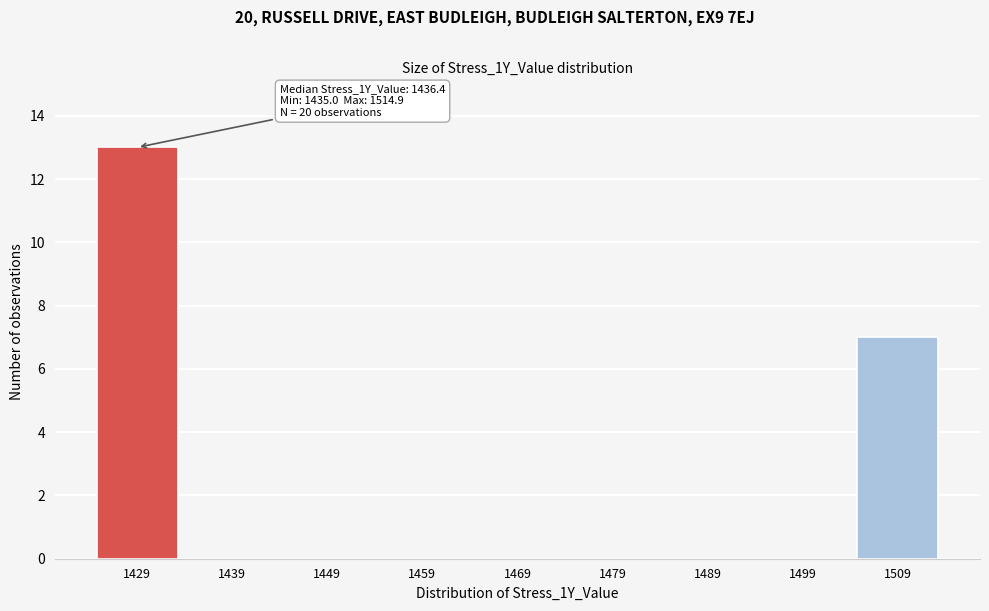

Reading left to right, what are all the values shown in this chart?

1429=13	1439=0	1449=0	1459=0	1469=0	1479=0	1489=0	1499=0	1509=7